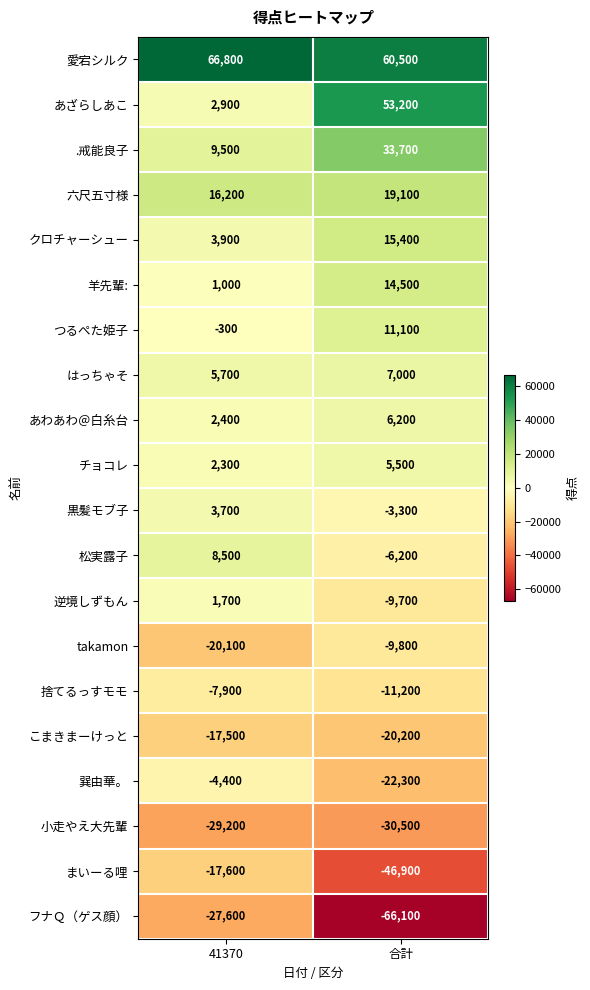

Count the number of data series in this chart.

20